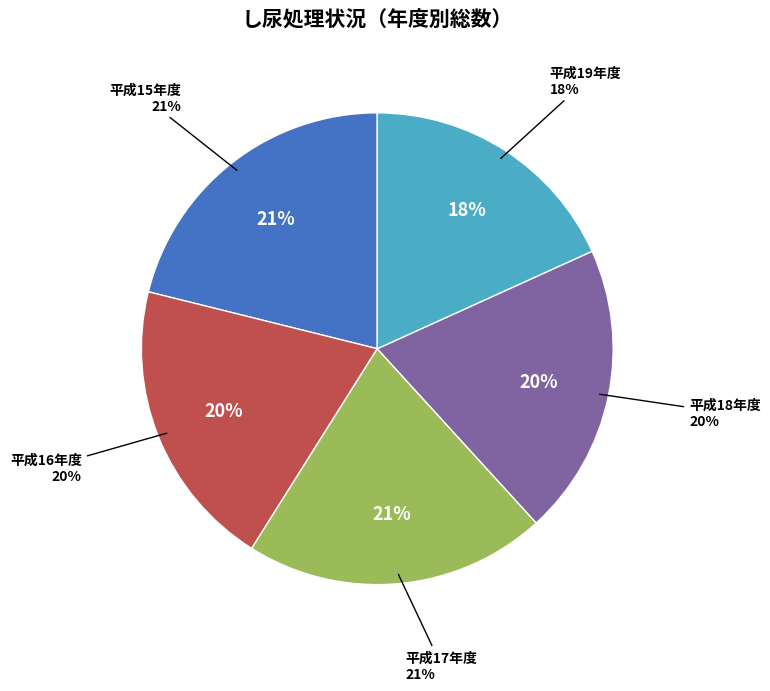

Does 平成18年度 represent more than half of the total?

No